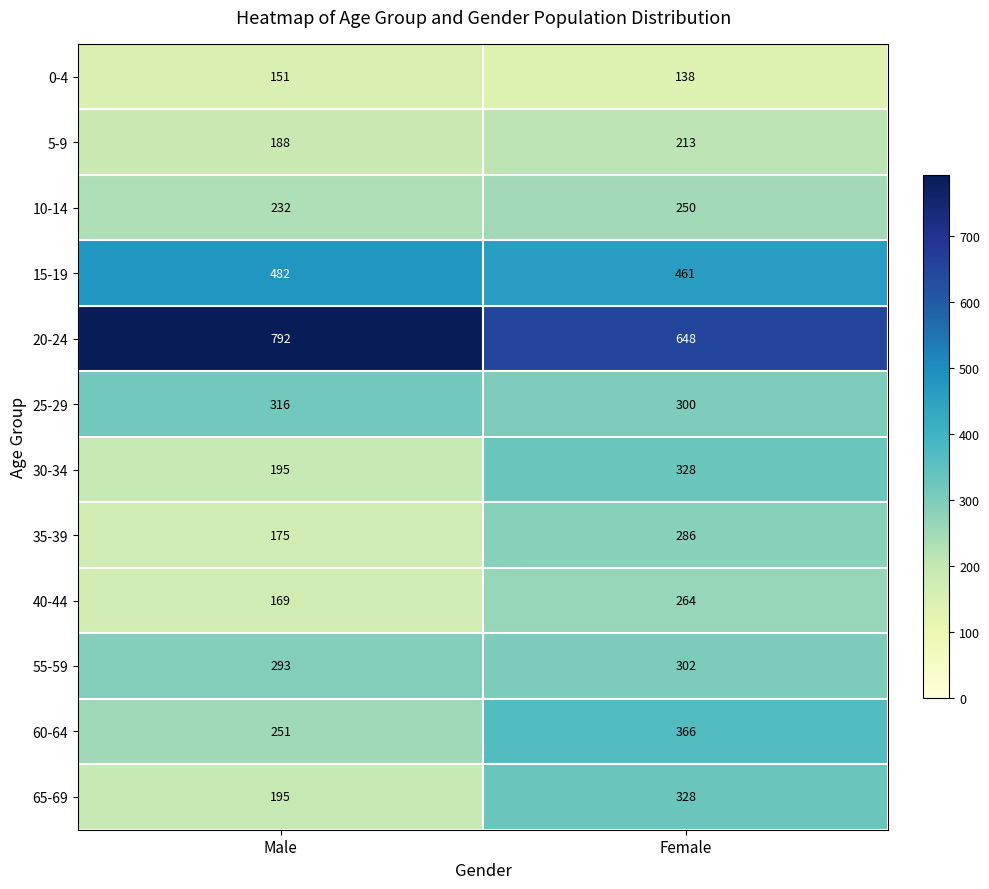

Between Male and Female, which series saw the biggest shift?

20-24